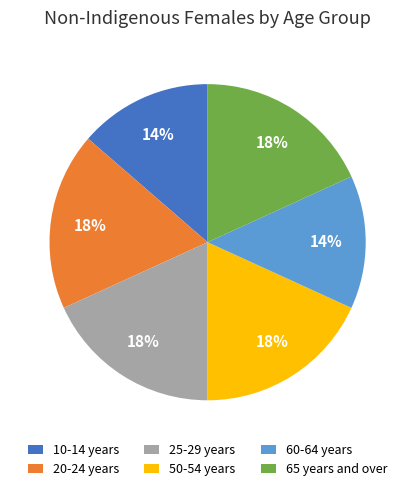

How many segments does this pie chart have?

6